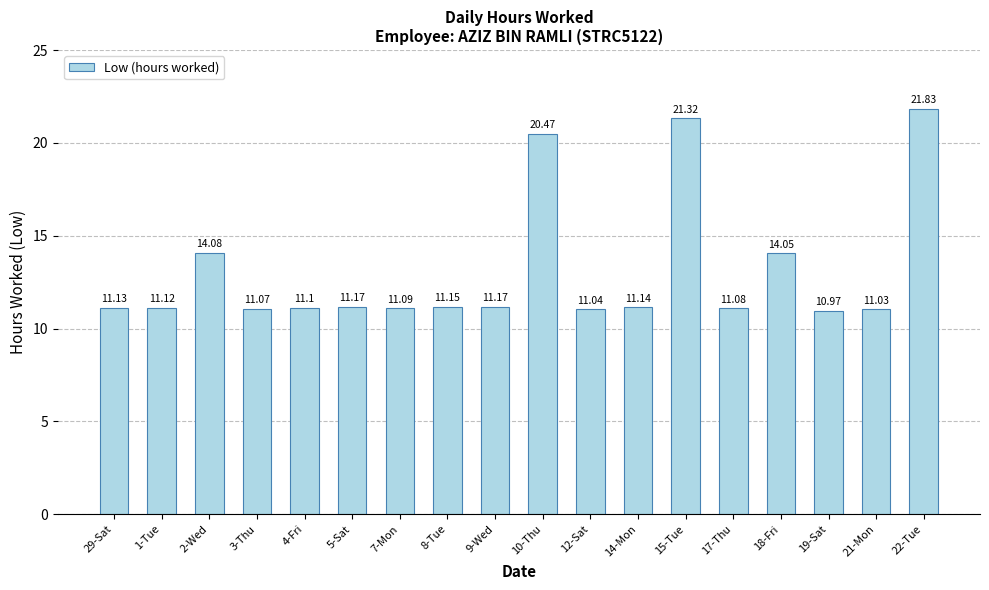

What is the change in value from 7-Mon to 10-Thu?

+9.4